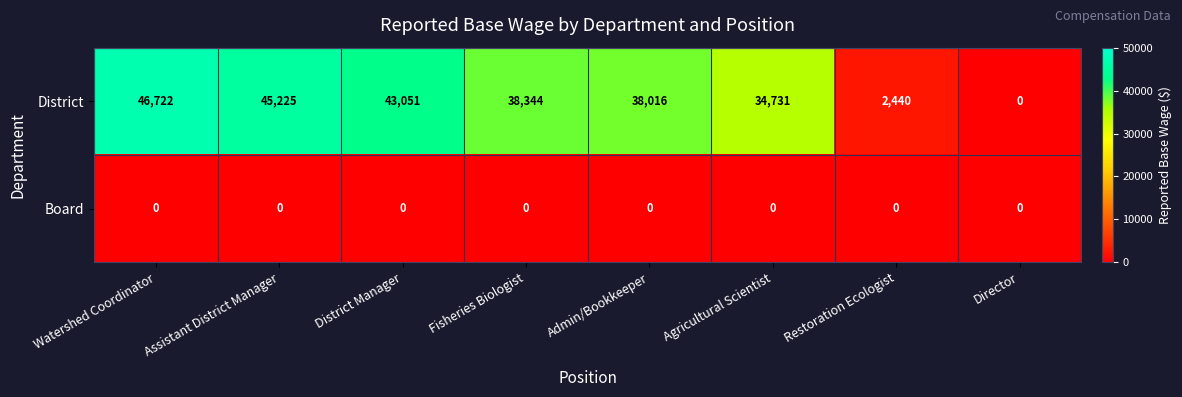

Rank the series at Agricultural Scientist from highest to lowest value.

District, Board